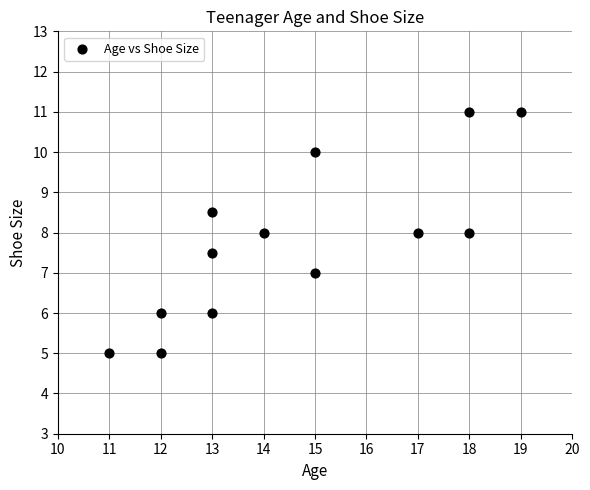

What is the range of Y values (max minus min)?

6.0